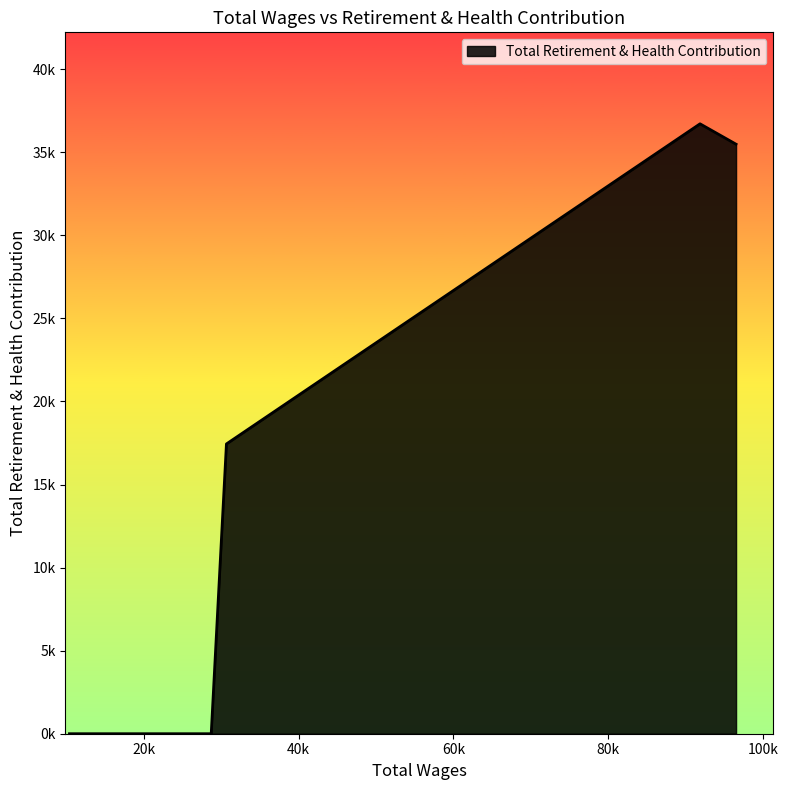

Does the chart have visible grid lines?

No